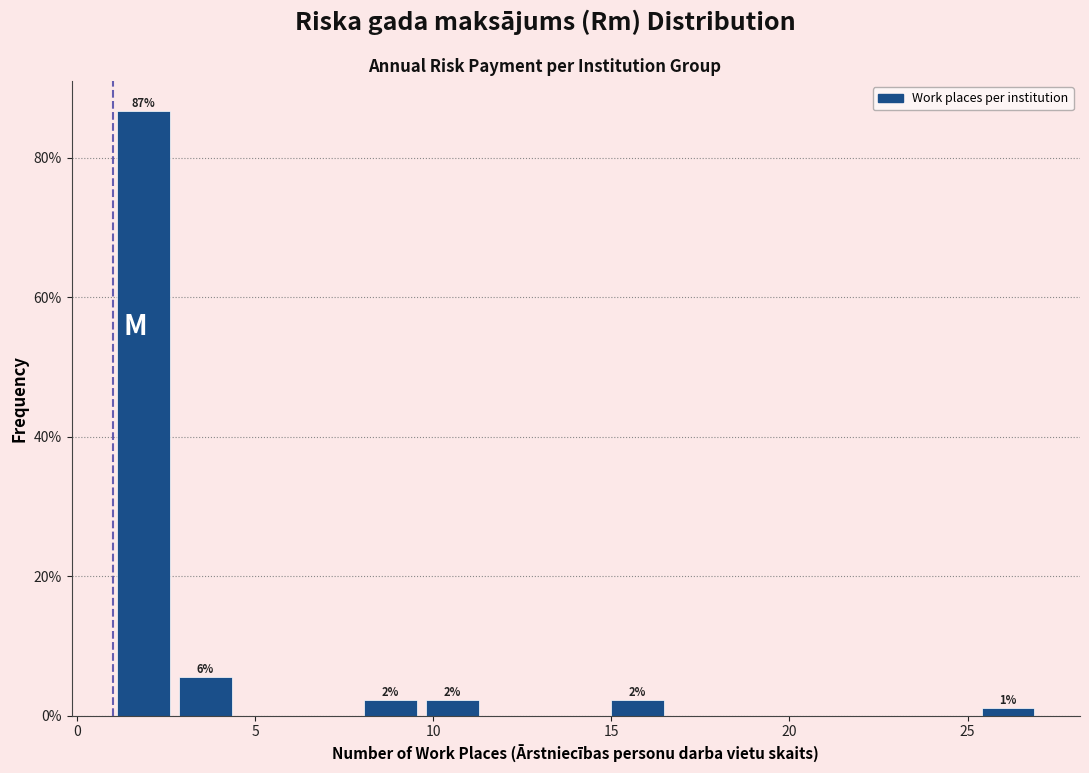

Read against the x-axis, roughly where is the centre of the tallest bar?

2.0